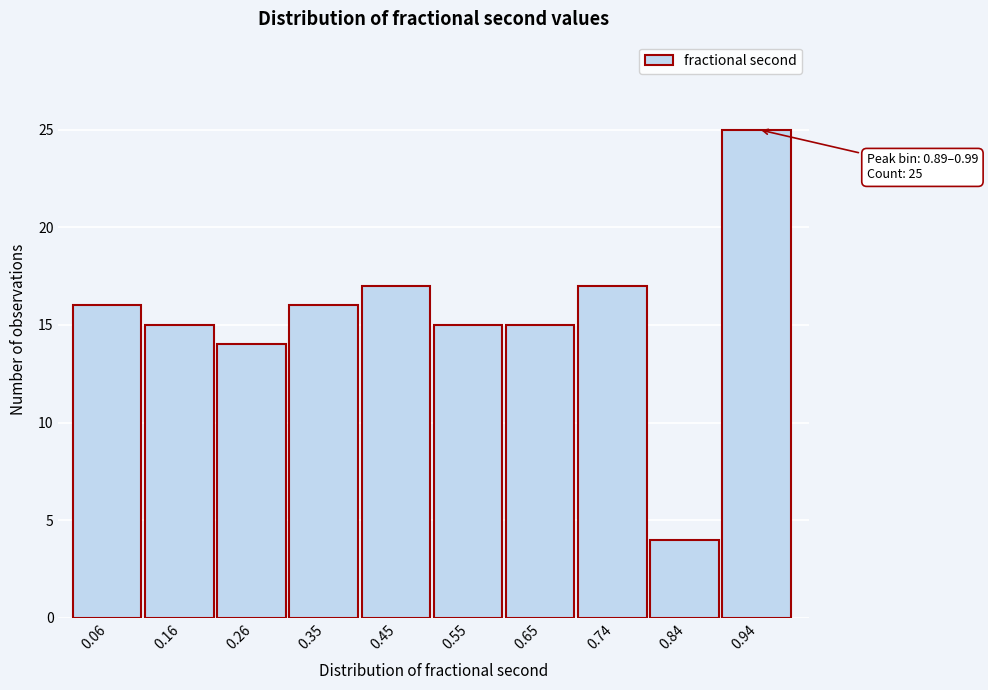

Over which range of the x-axis is the bar tallest?

0.89 to 0.99